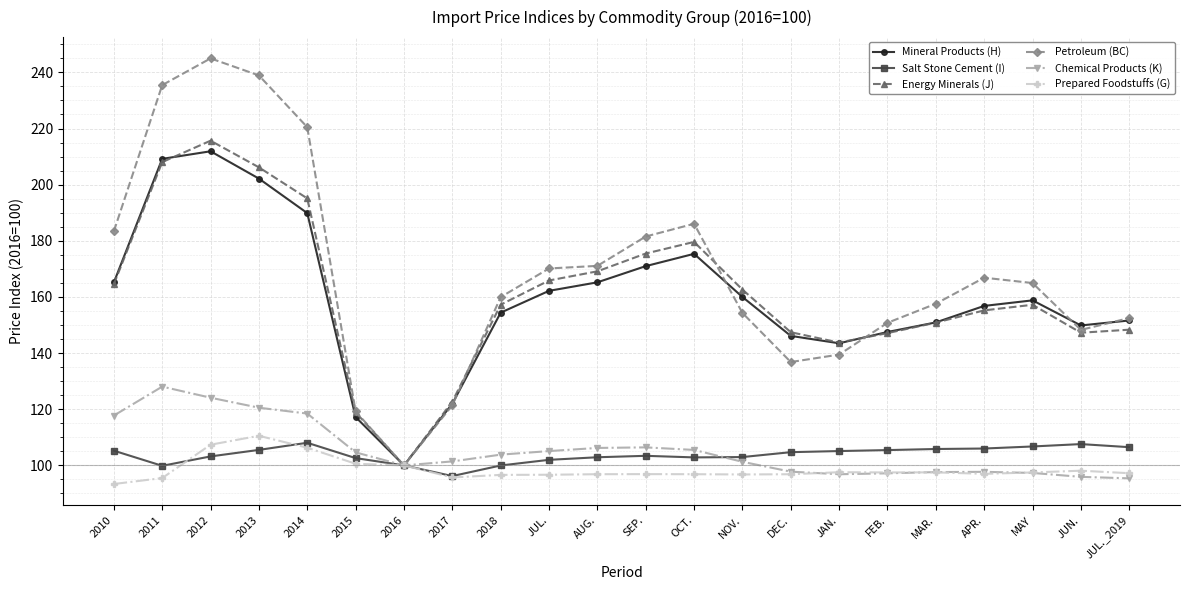

How many series are shown in this chart?

6